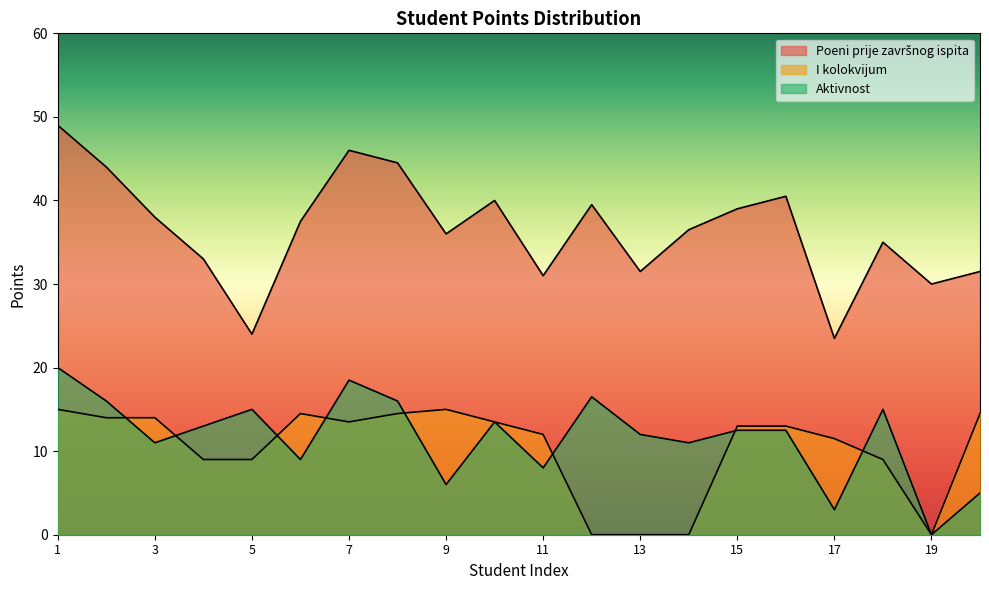

Which has a higher value, 5 or 19?

19